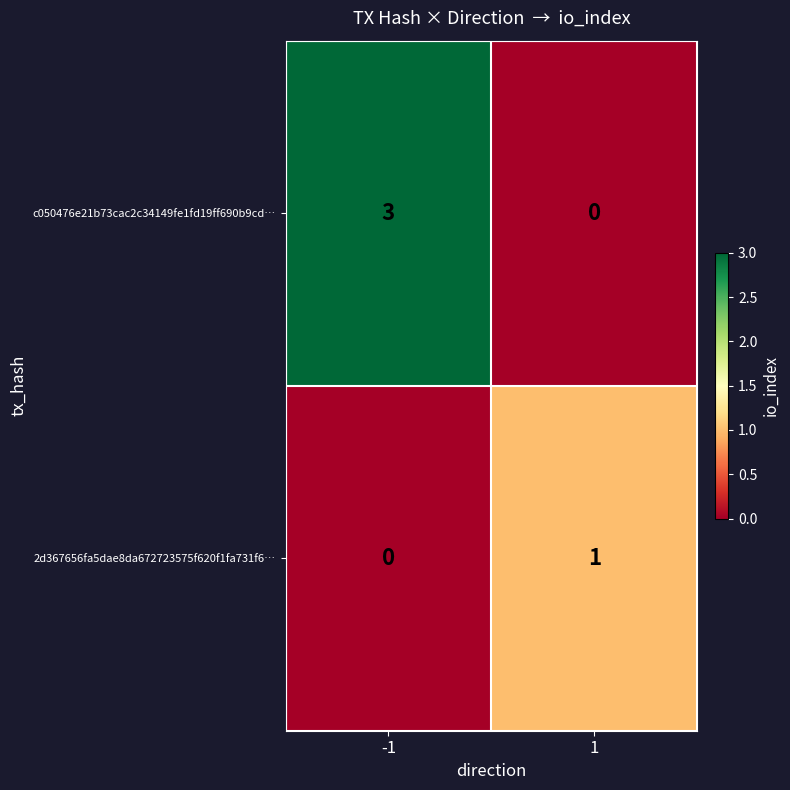

The value of 2d367656fa5dae8da672723575f620f1fa731f6… at 1 is 1. True or false?

True